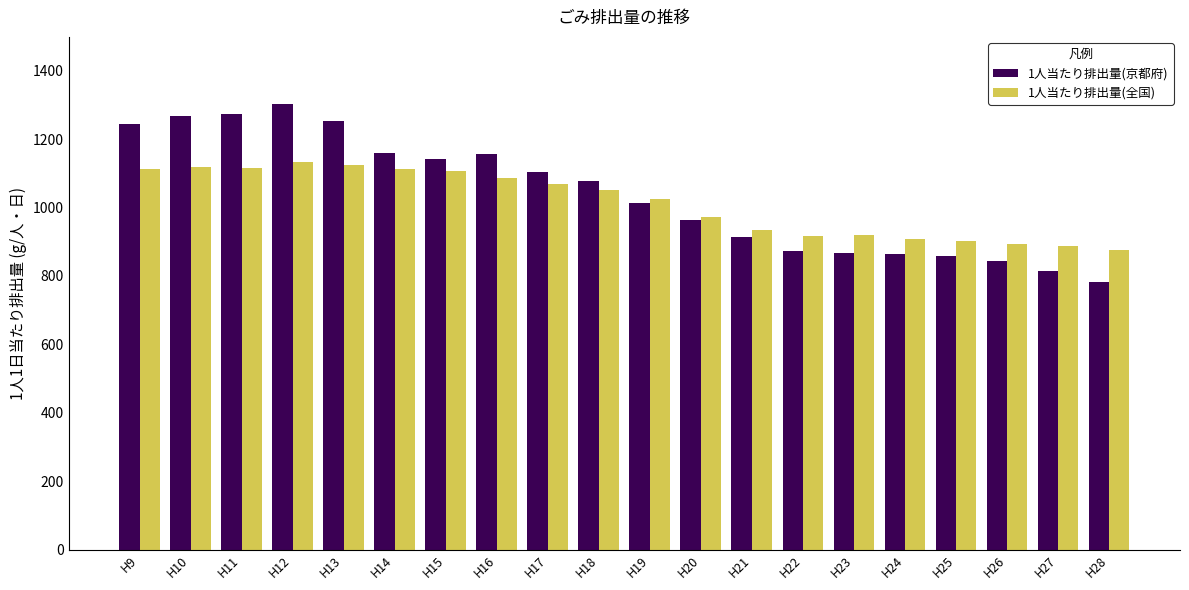

Which series has the largest range (max minus min)?

1人当たり排出量(京都府)